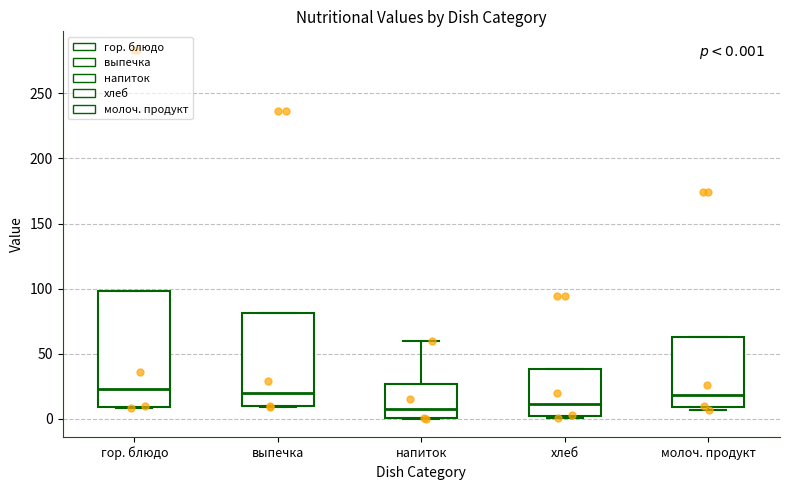

Comparing the boxes themselves (not the whiskers), which one is the tallest?

гор. блюдо